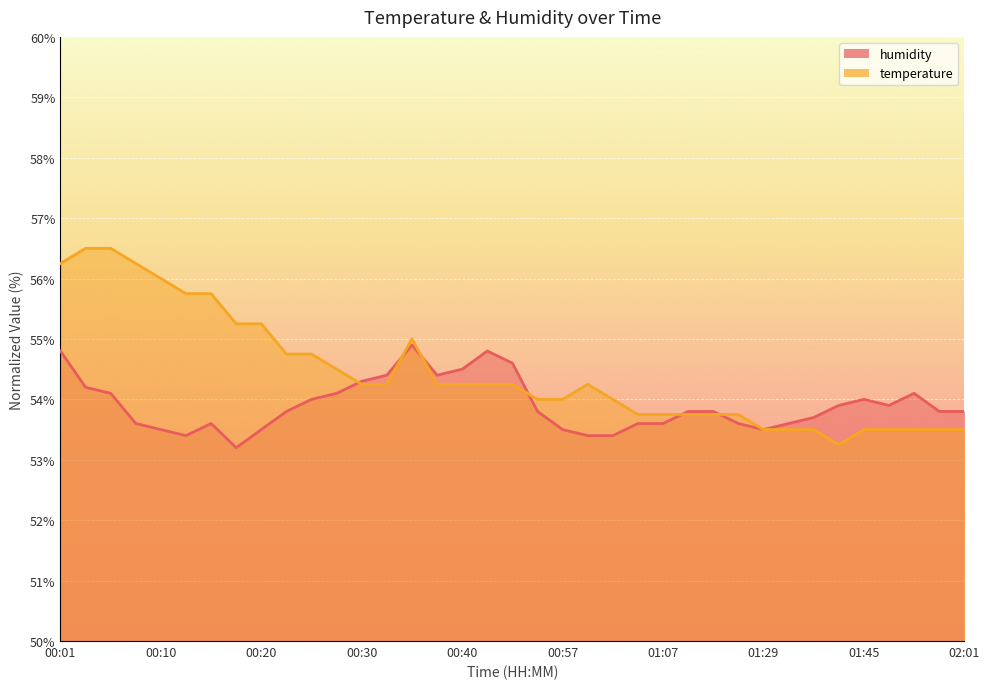

What is the maximum value for humidity?

49.0